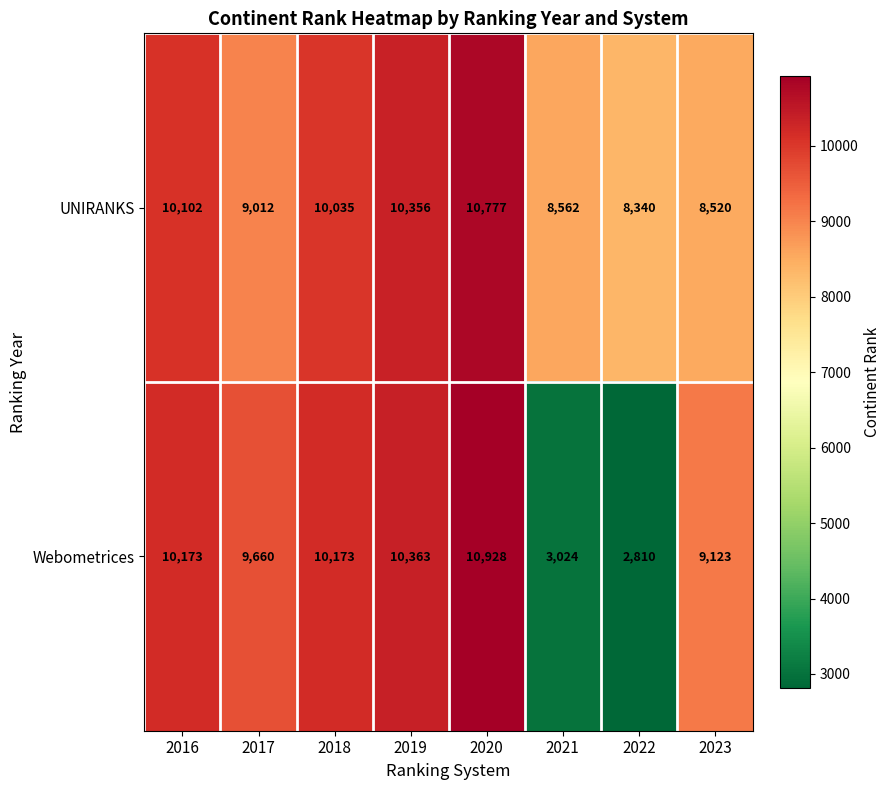

What is the average value of the UNIRANKS series?

9463